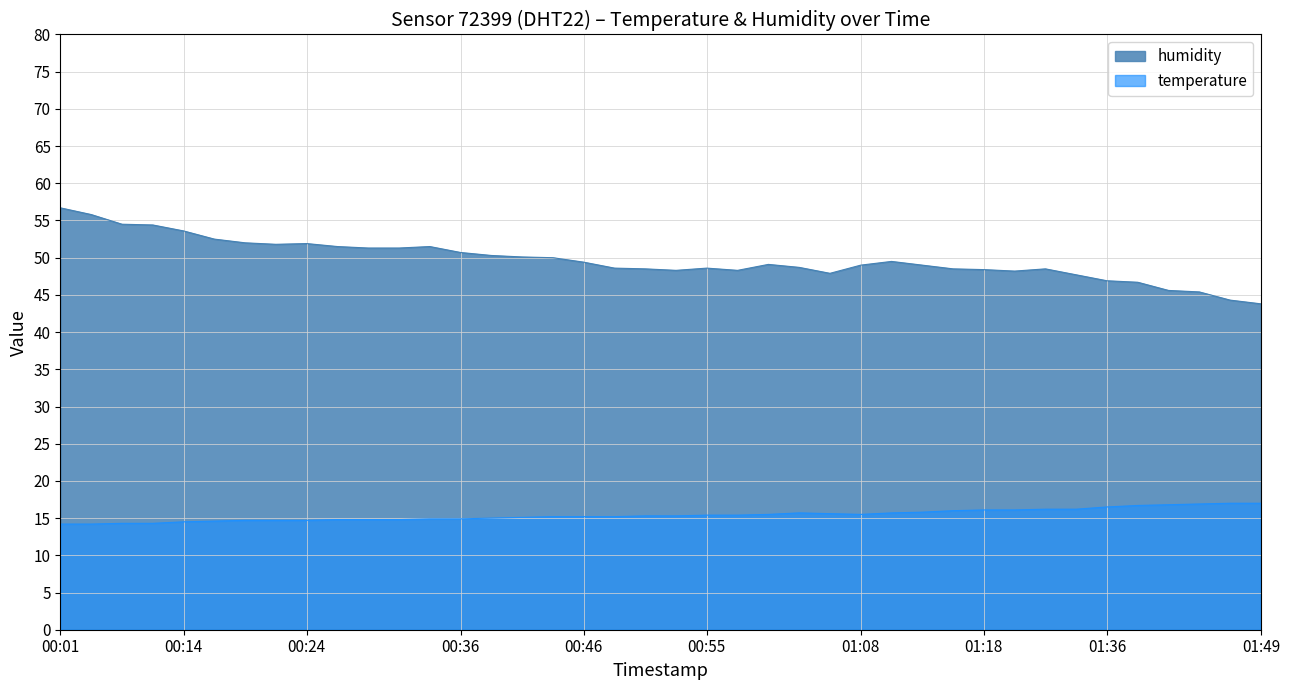

At 01:39, list the series in order from largest to smallest.

humidity, temperature